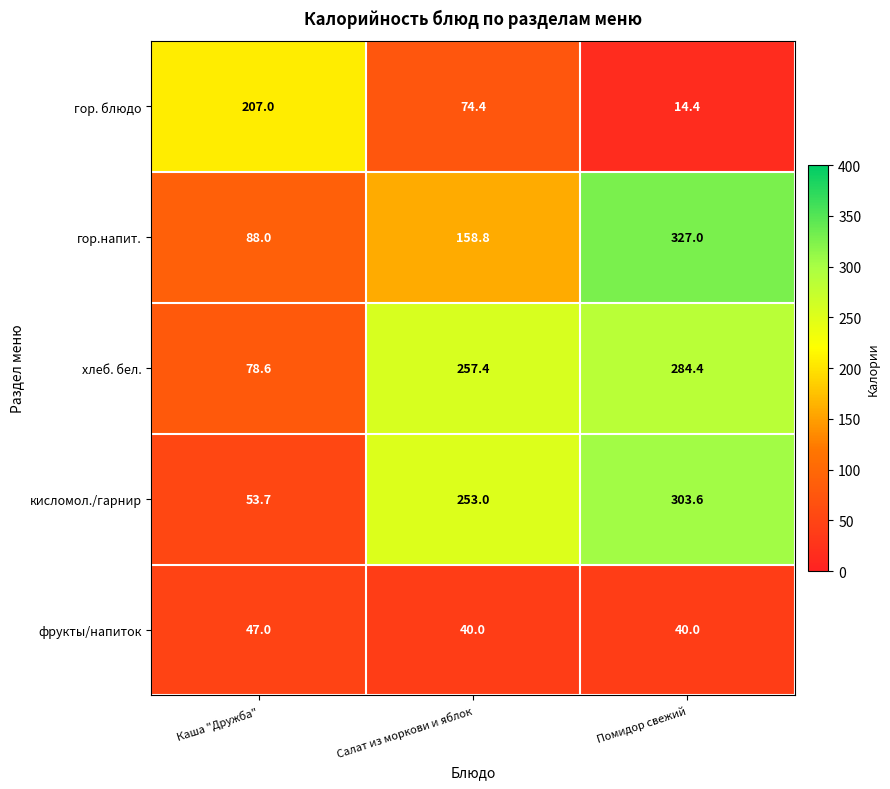

What is the spread (max minus min) of values at Каша "Дружба"?

160.0